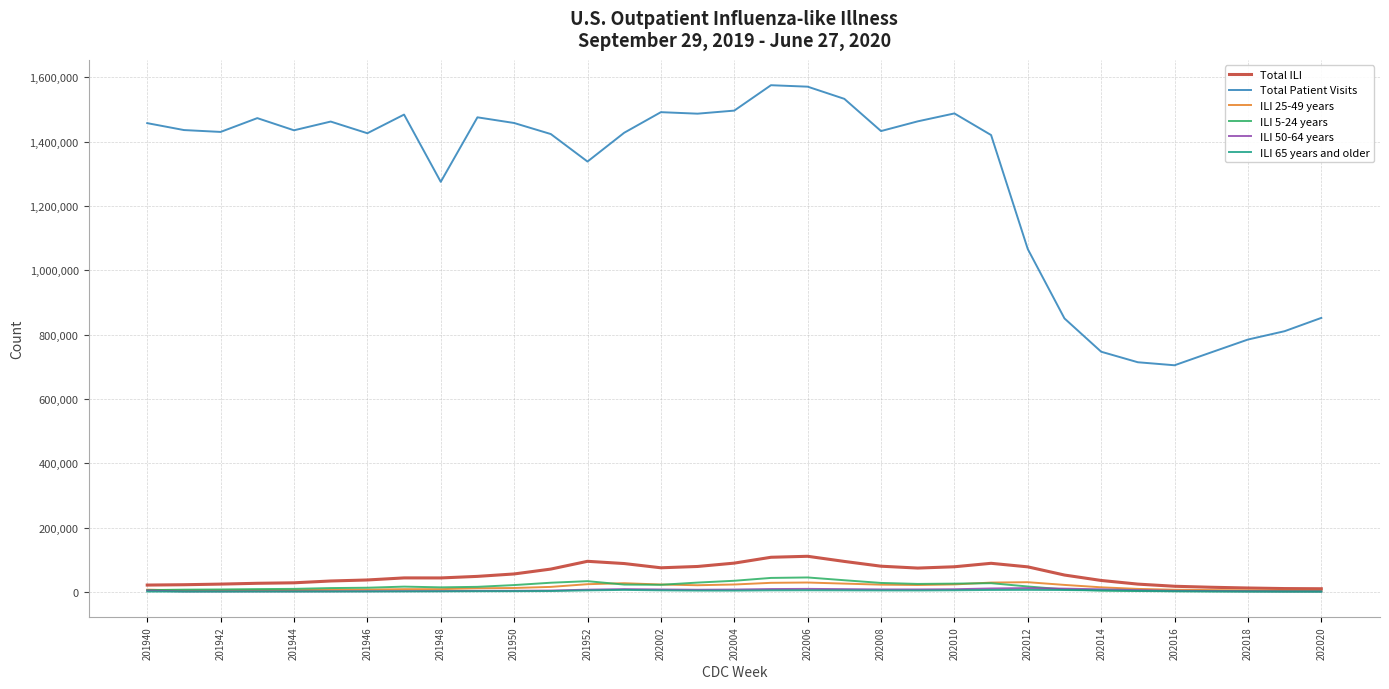

Count the number of data series in this chart.

6